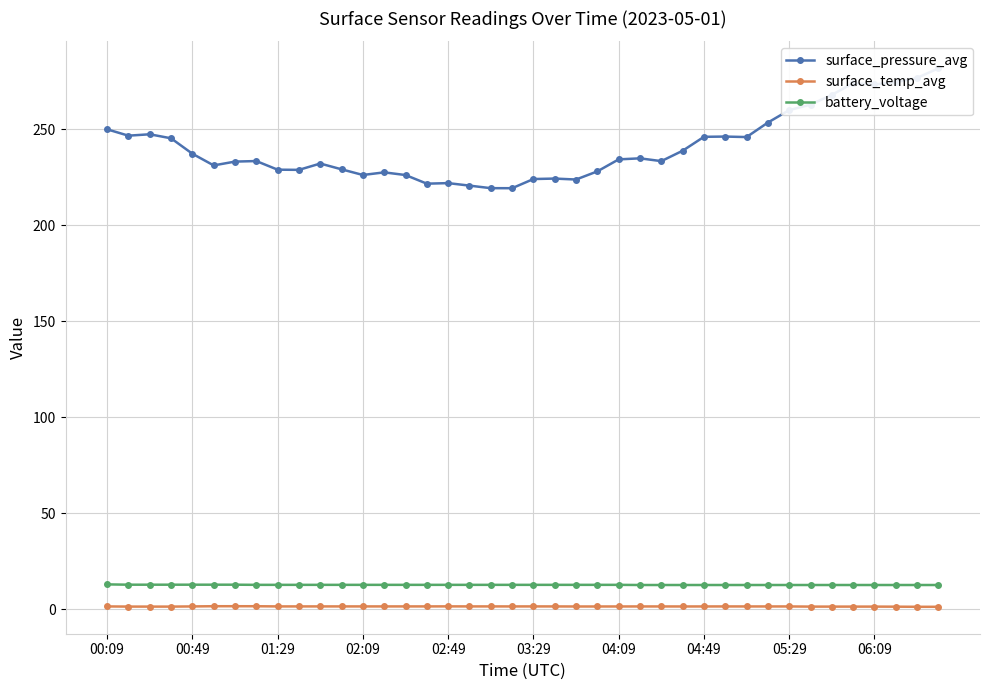

At 15, list the series in order from largest to smallest.

surface_pressure_avg, battery_voltage, surface_temp_avg